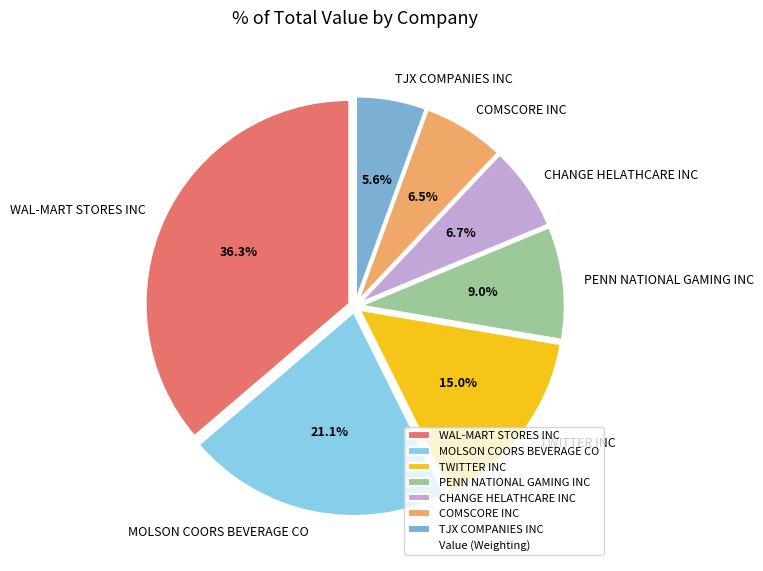

Which slice is the largest?

WAL-MART STORES INC